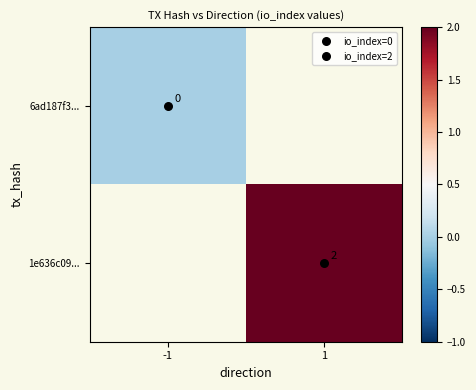

List the labels in order of 1e636c09... value, largest first.

-1, 1